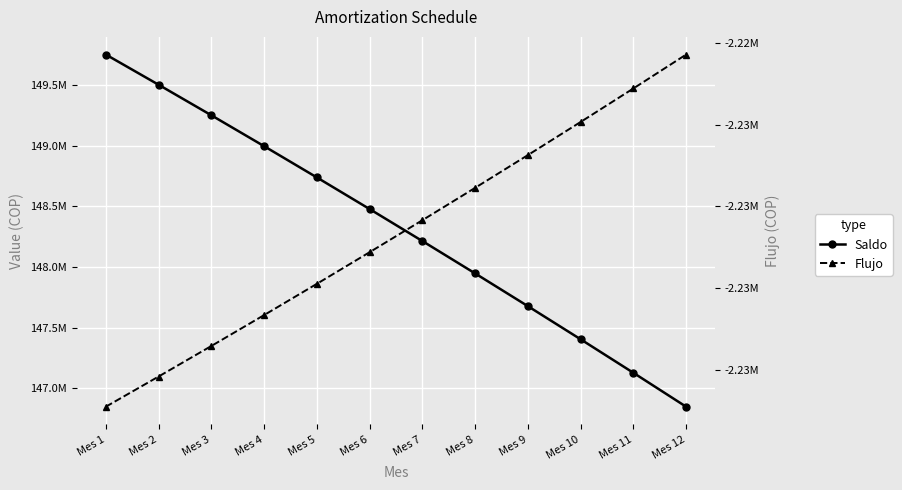

The Saldo series shows 147947613.4 at Mes 8. True or false?

True